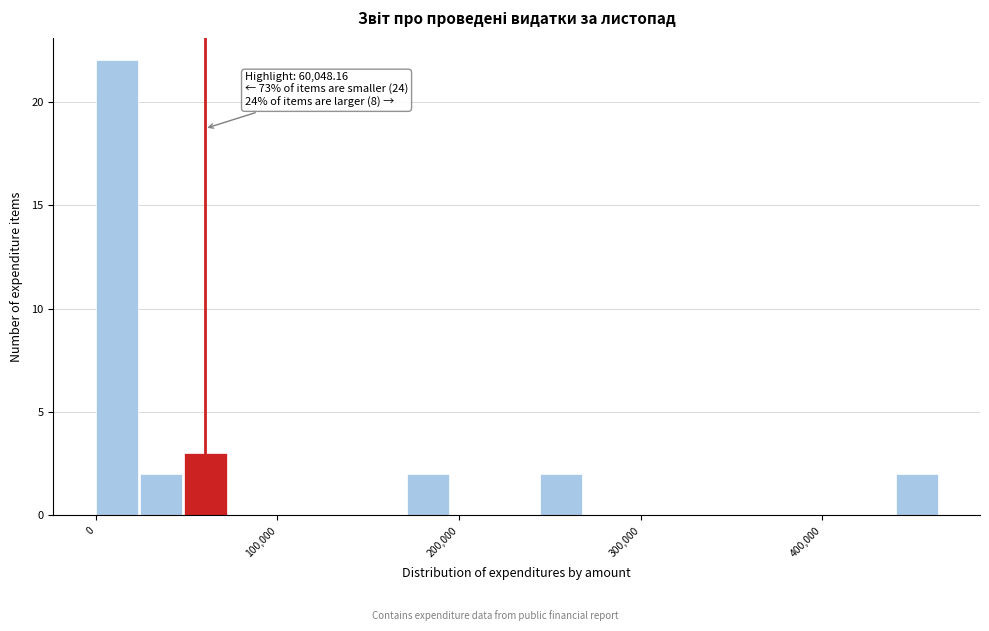

Read against the x-axis, roughly where is the centre of the tallest bar?

10000